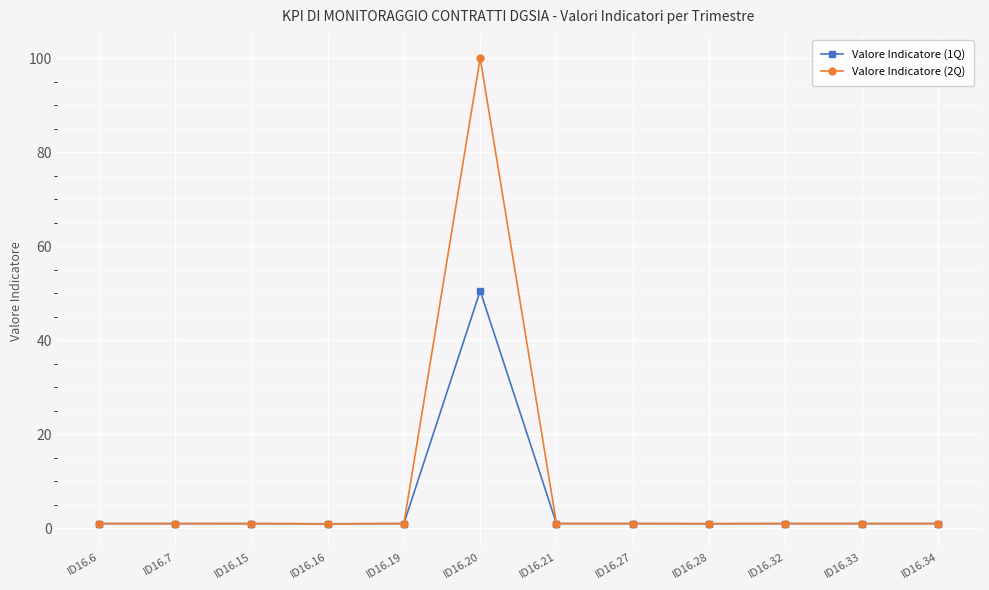

What is the value of the Valore Indicatore (2Q) point at the 6th from the left?

100.0